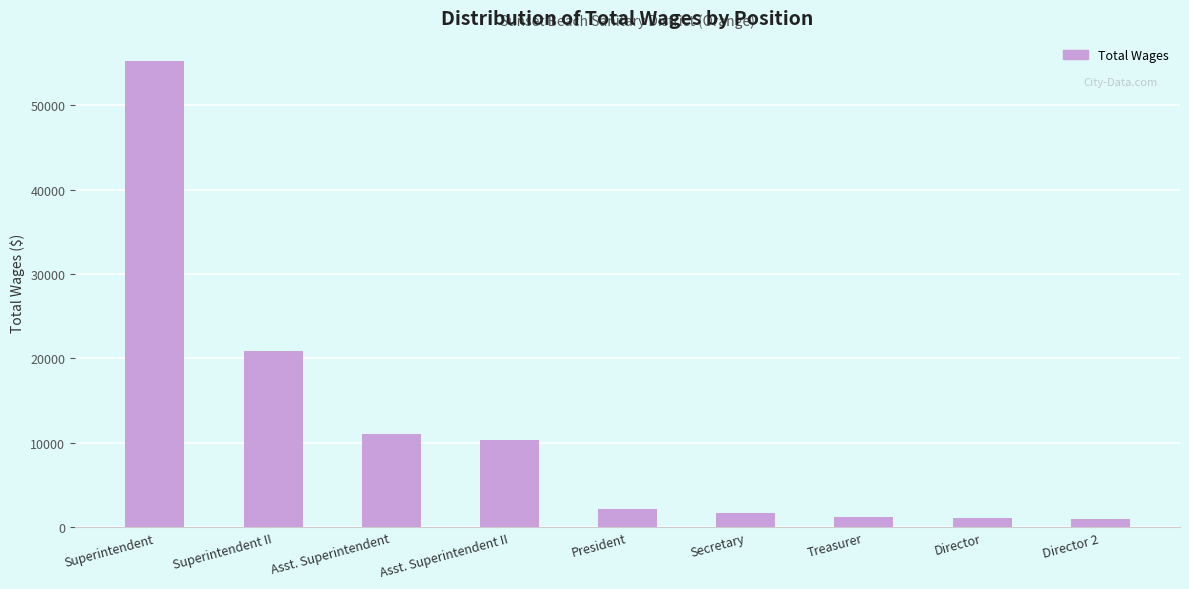

What is the maximum value shown in the chart?

55197